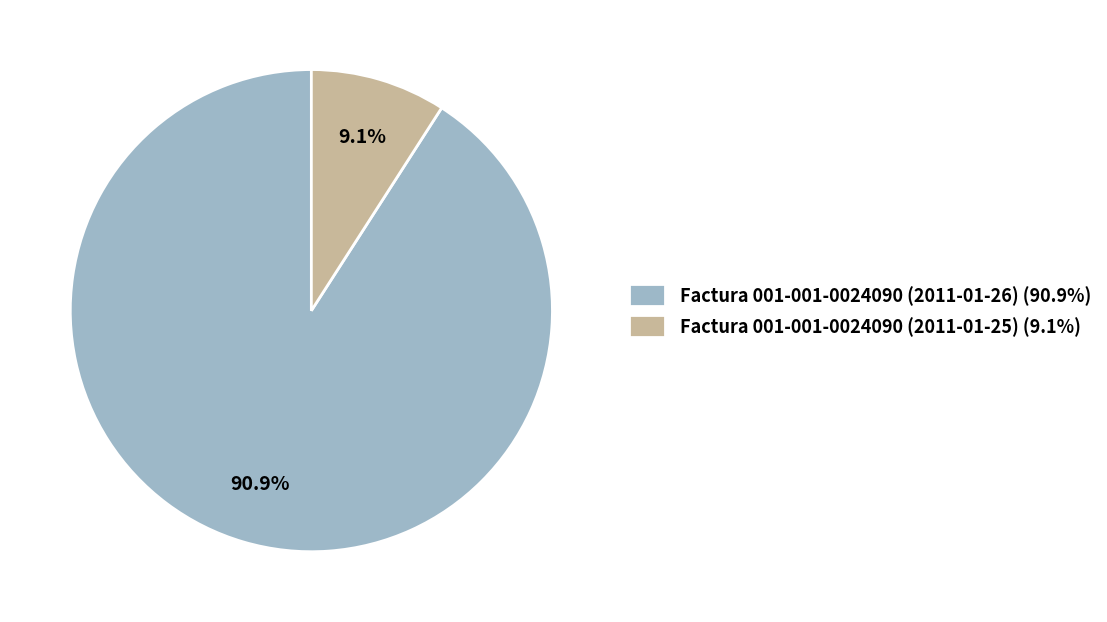

True or false: Factura 001-001-0024090 (2011-01-26) accounts for 91% of the total.

True